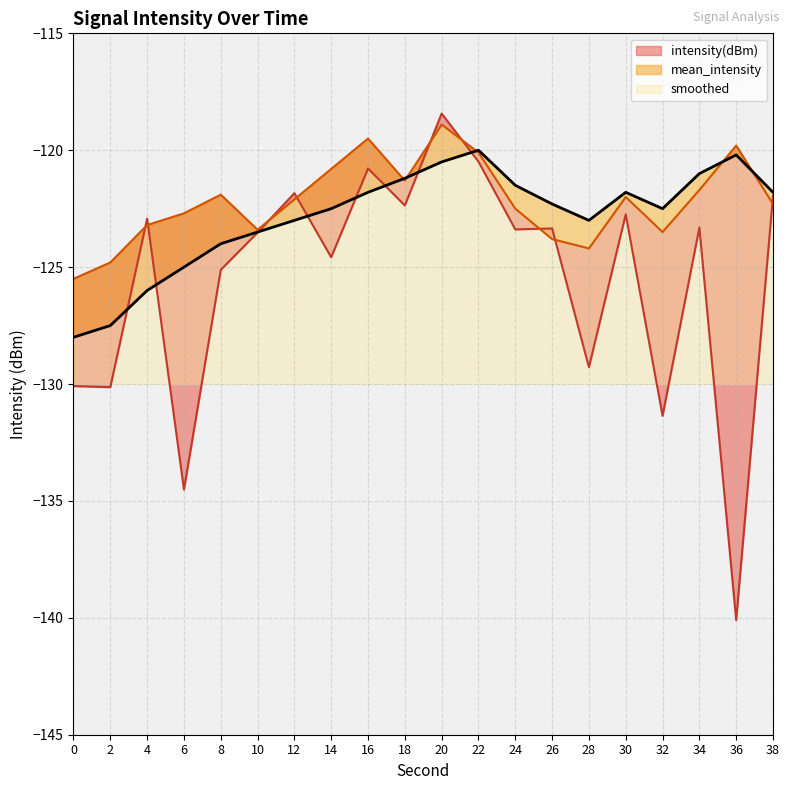

What is the minimum value shown in the chart?

-140.1